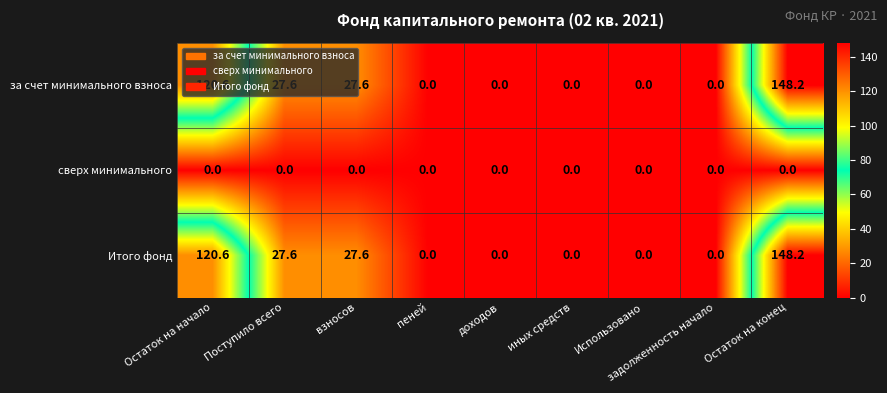

Is it true that Итого фонд equals 98.3 at иных средств?

False